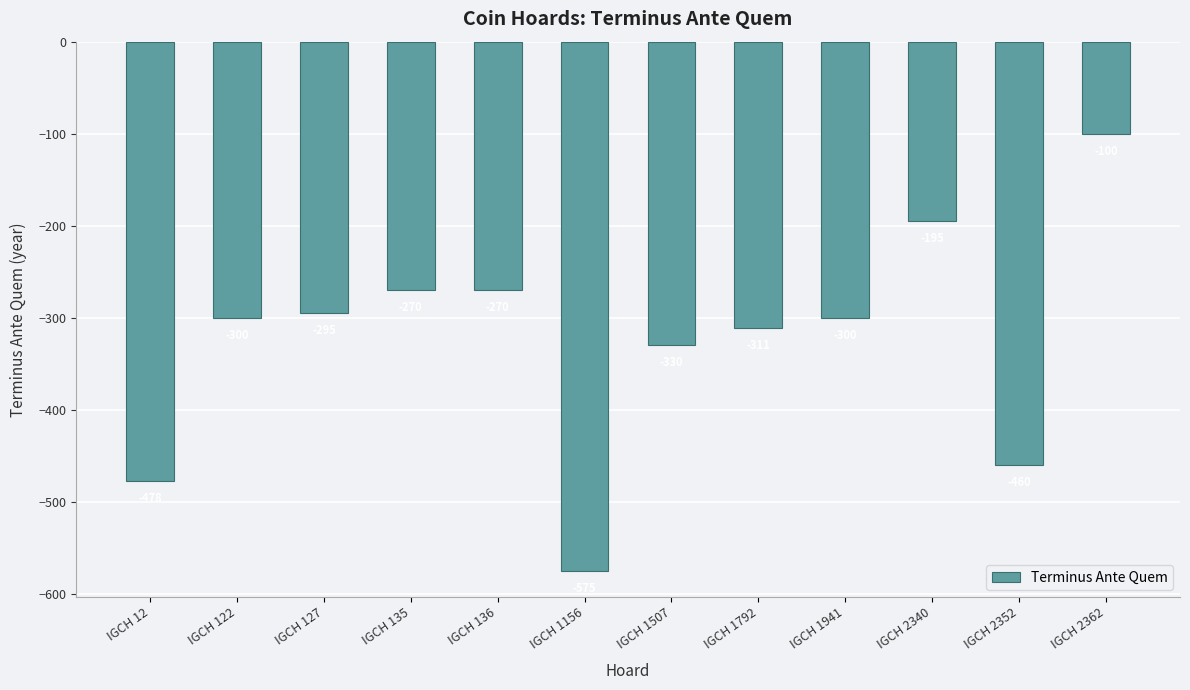

At which label is the value closest to -337?

IGCH 1507